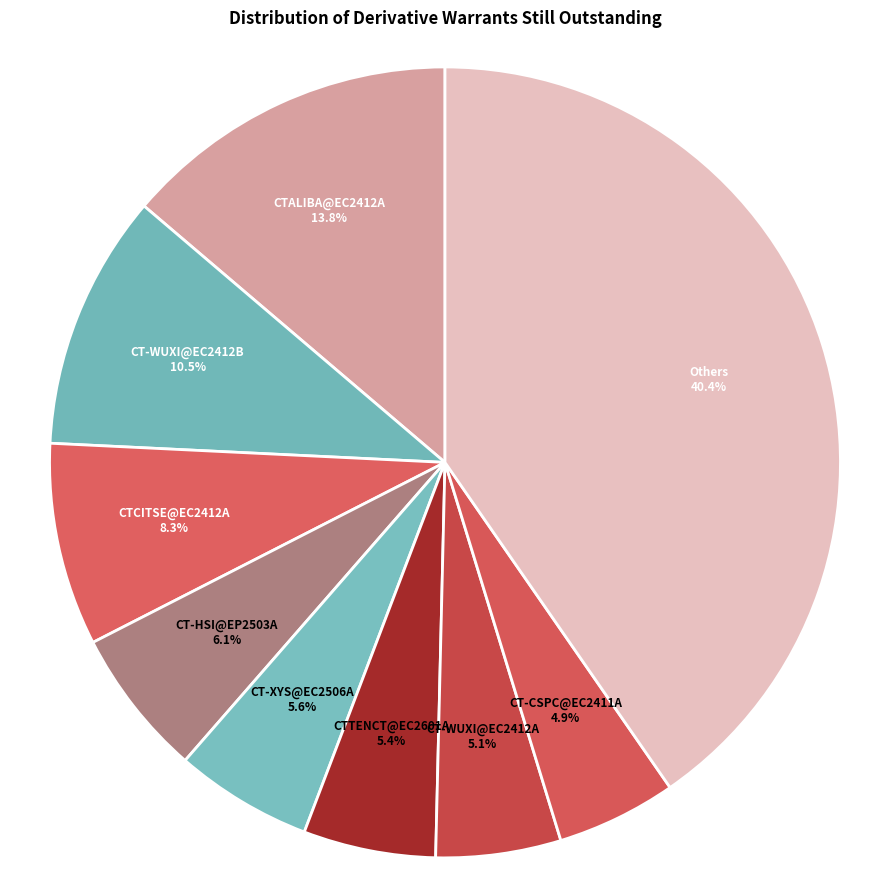

How many segments does this pie chart have?

9